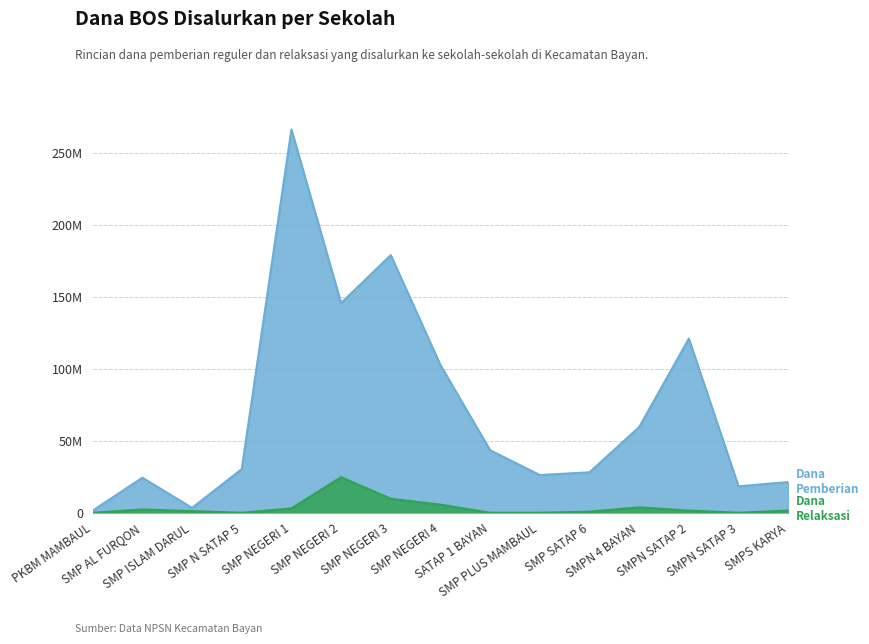

At which label does Dana Relaksasi reach its minimum?

PKBM MAMBAUL